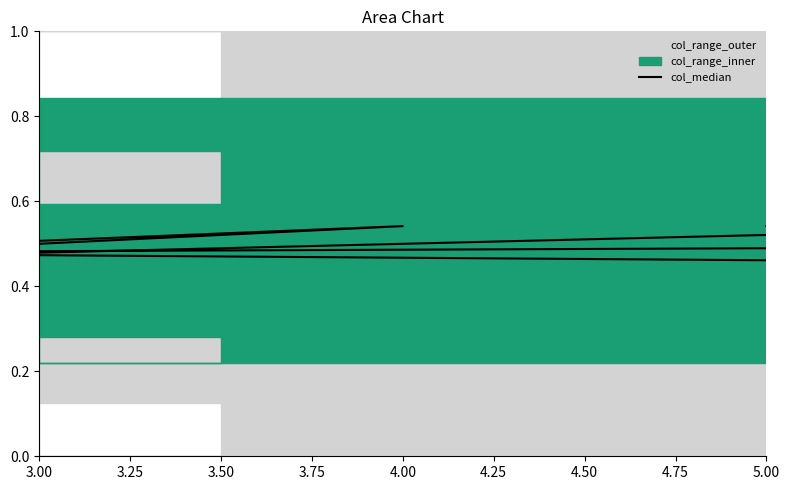

What is the difference between the maximum and minimum values?

0.1